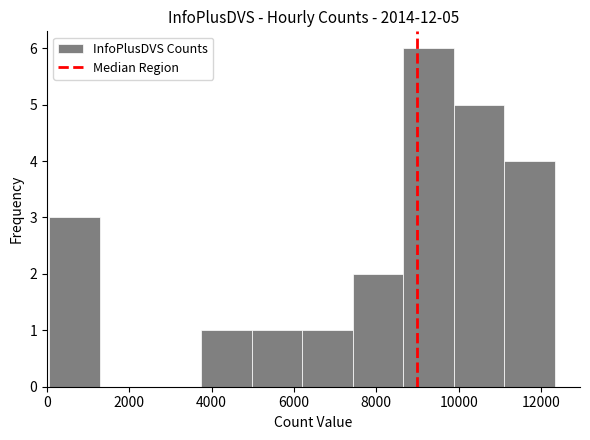

Which range on the x-axis has the tallest bar?

8600 to 9800